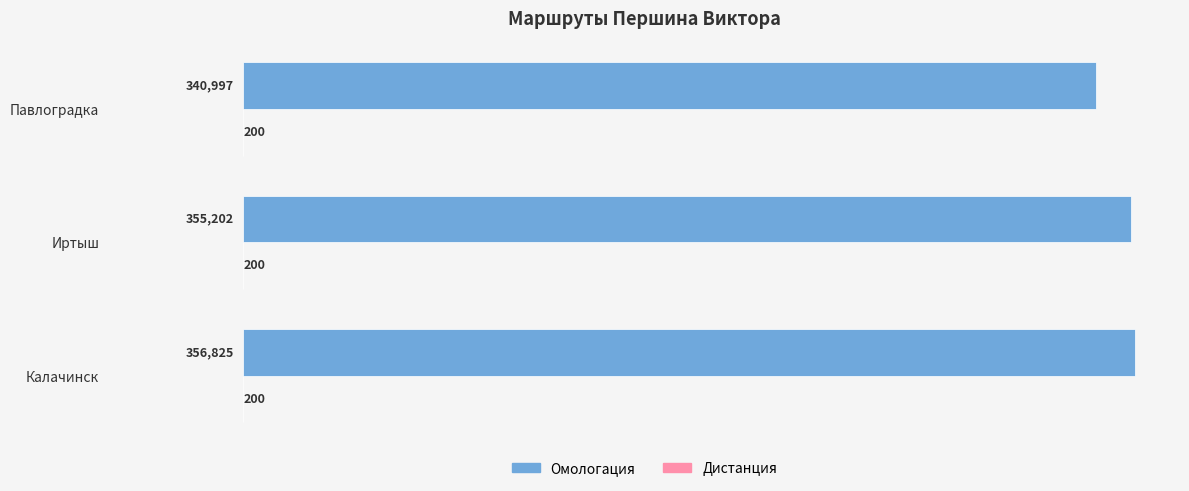

Count the number of categories in the chart.

3